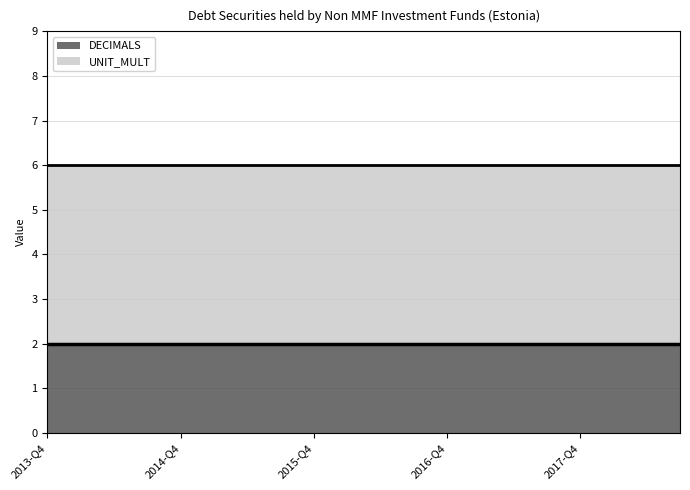

Count the number of data series in this chart.

2